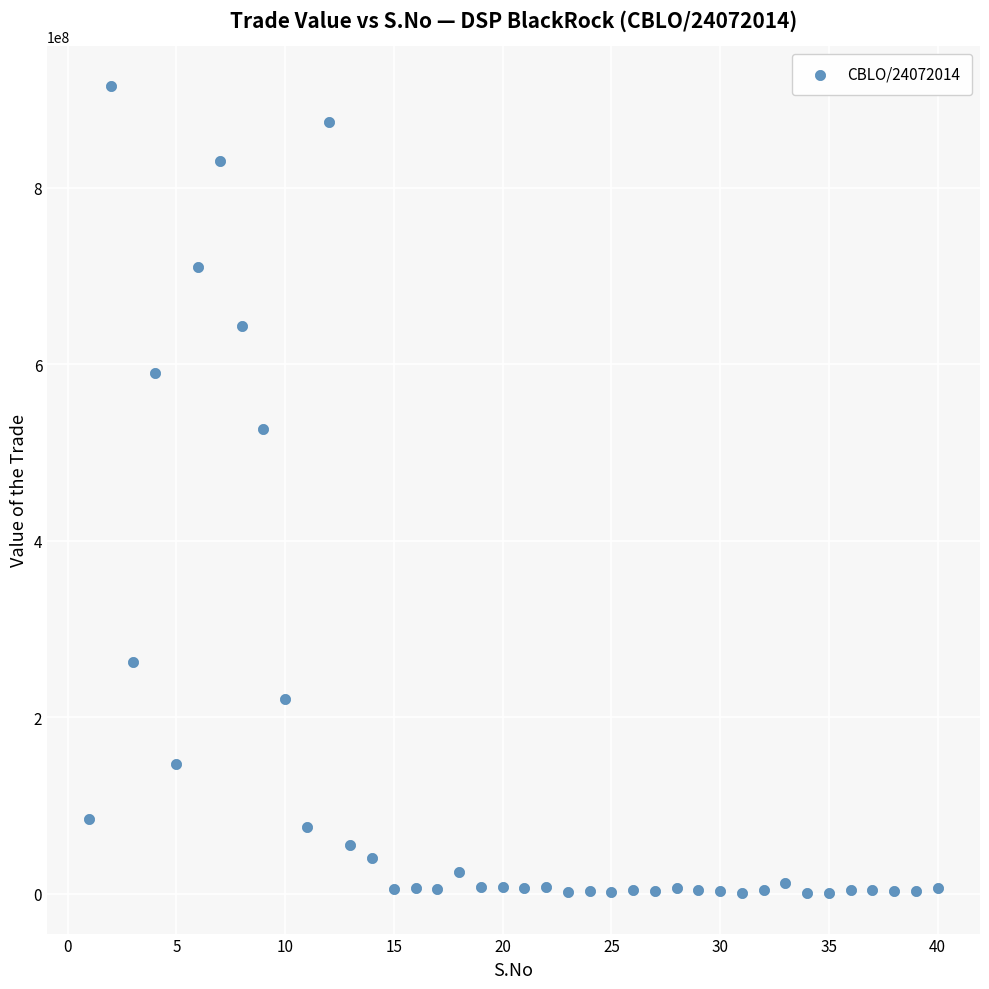

What is the range of X values (max minus min)?

39.0